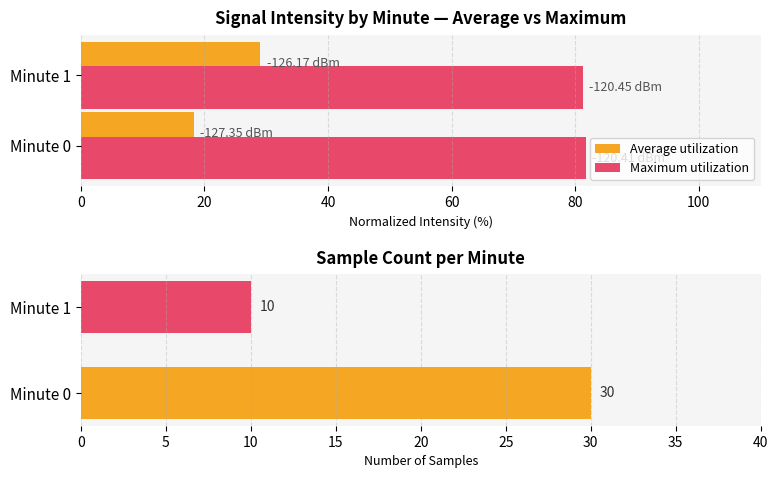

What is the sum of all Maximum utilization values?

163.0